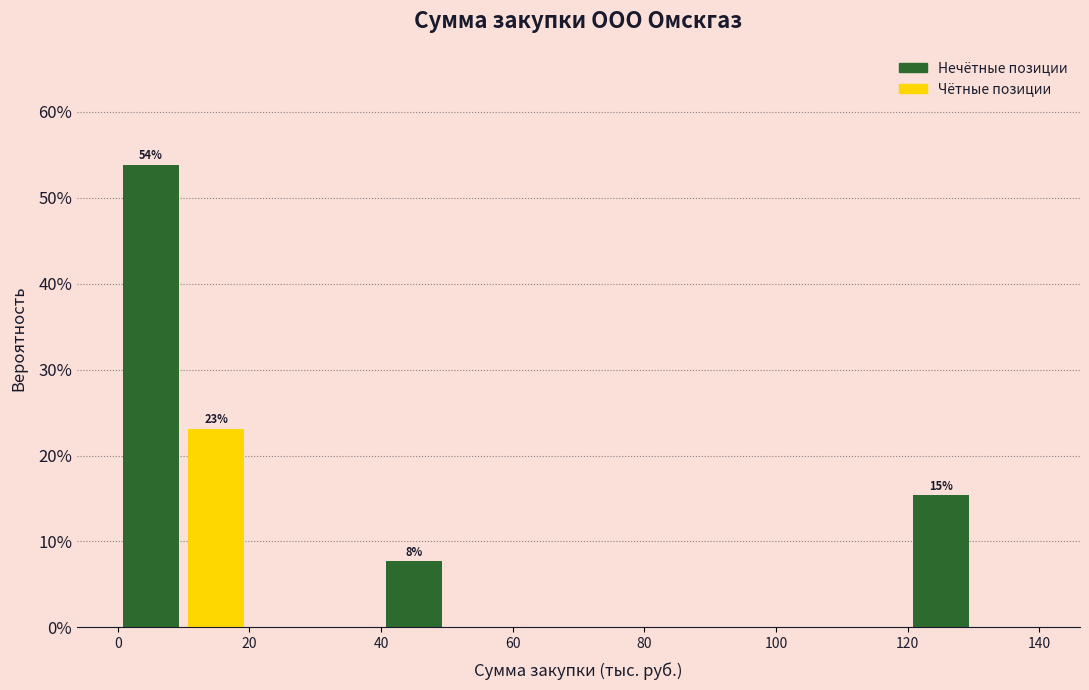

Which range on the x-axis has the tallest bar?

0 to 10